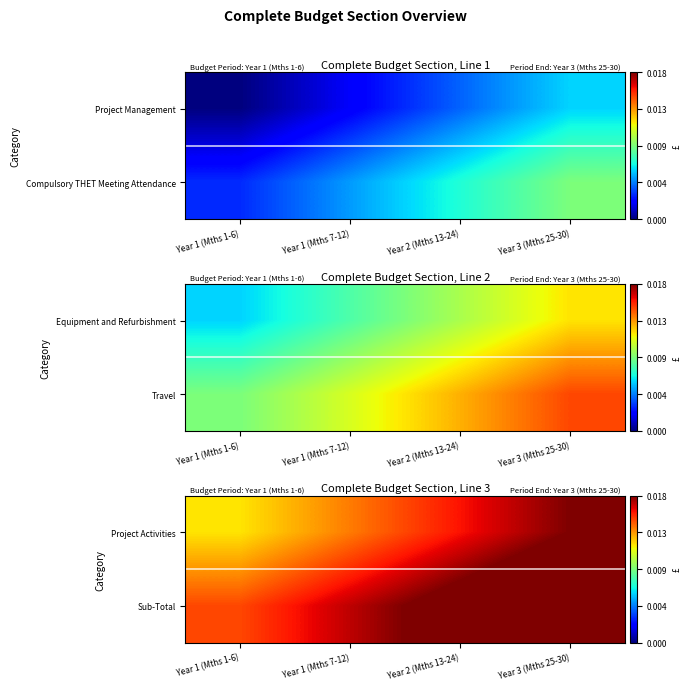

Which category has the highest value in the Project Activities series?

Year 3 (Mths 25-30)